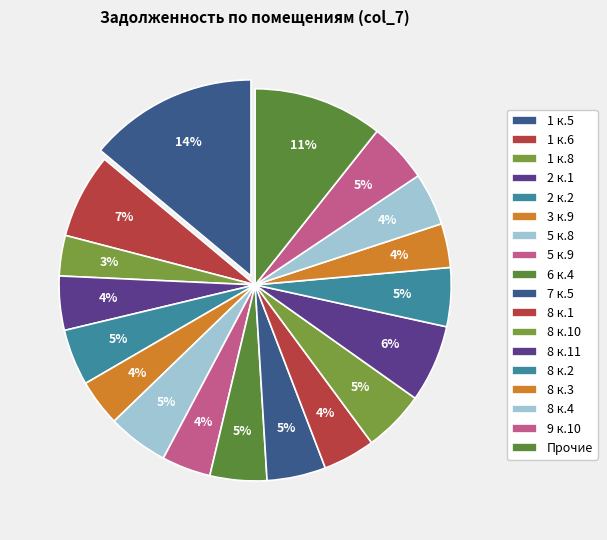

Count the number of slices in the pie.

18